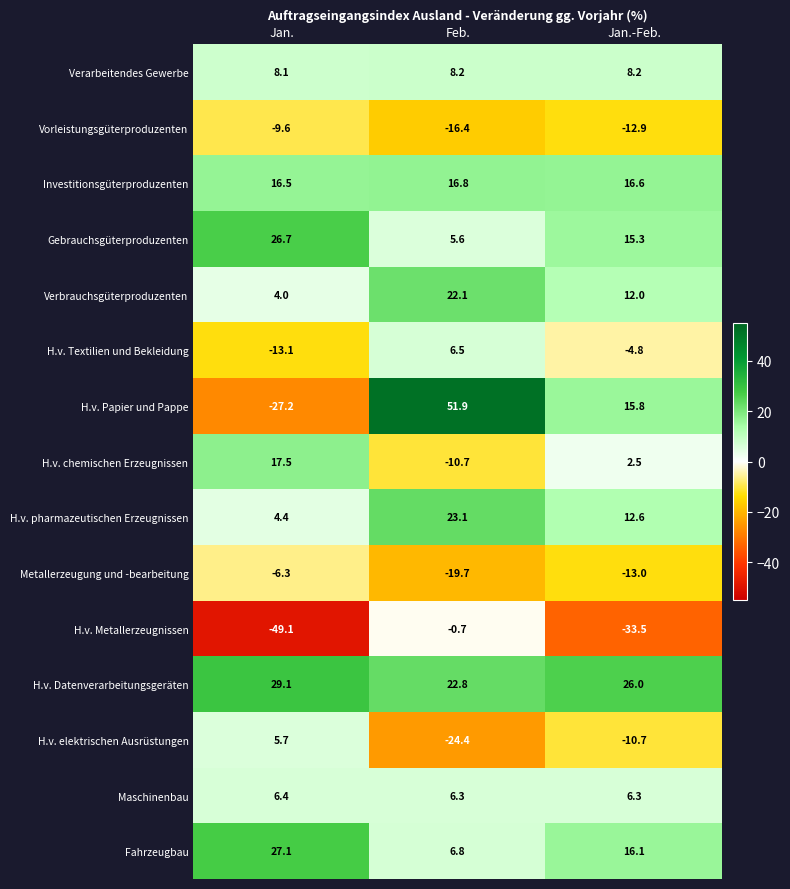

Which category has the lowest value in the Gebrauchsgüterproduzenten series?

Feb.